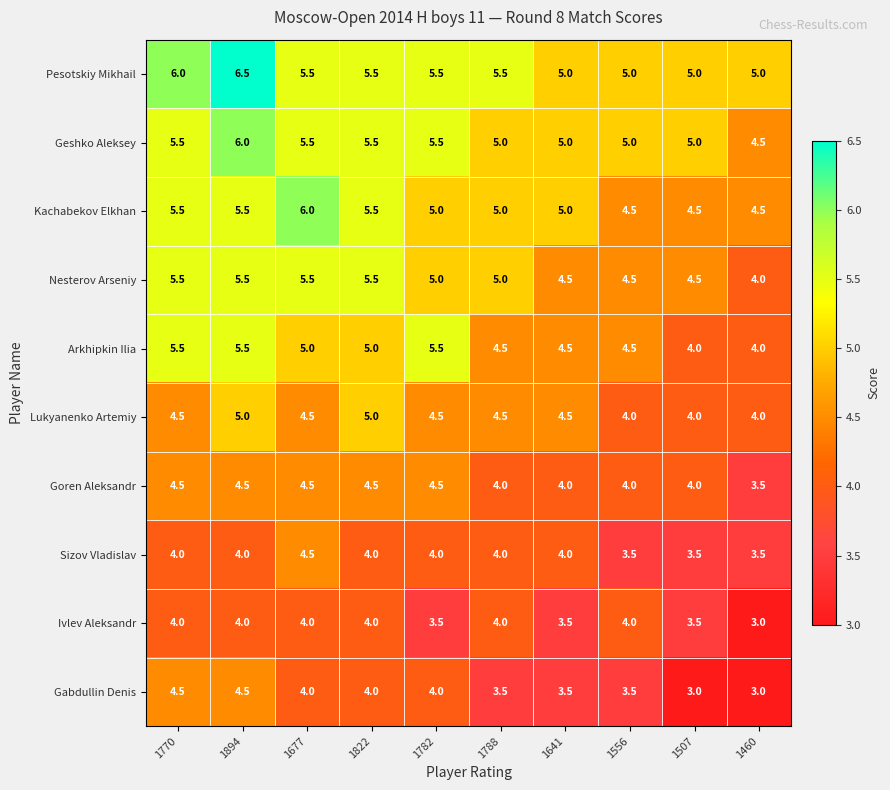

What is the difference between the highest and lowest values at 1507?

2.0